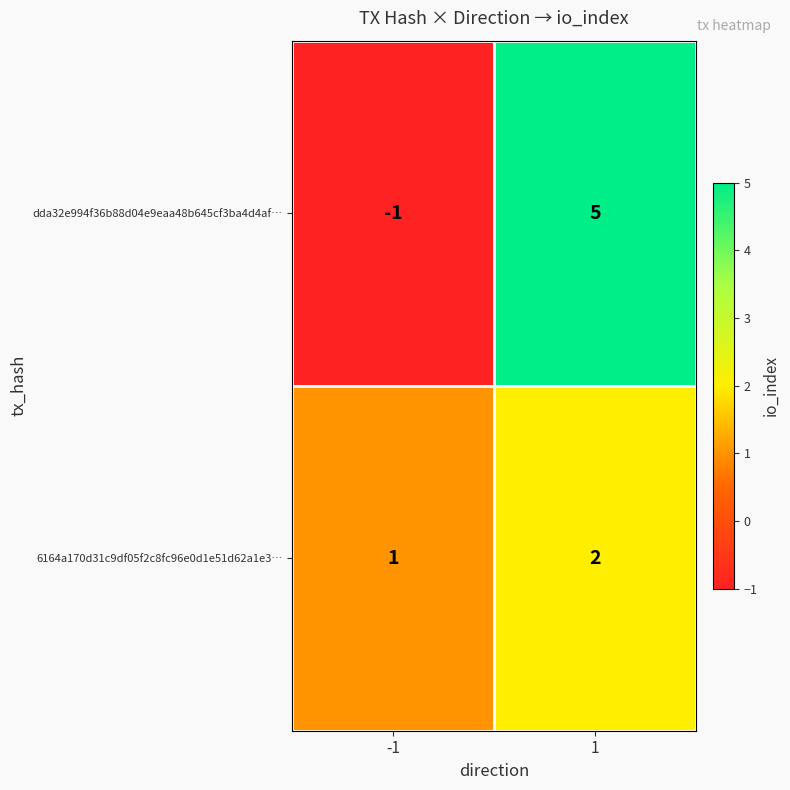

Reading right to left, list all the values displayed in this chart.

dda32e994f36b88d04e9eaa48b645cf3ba4d4af…: 5	-1
6164a170d31c9df05f2c8fc96e0d1e51d62a1e3…: 2	1